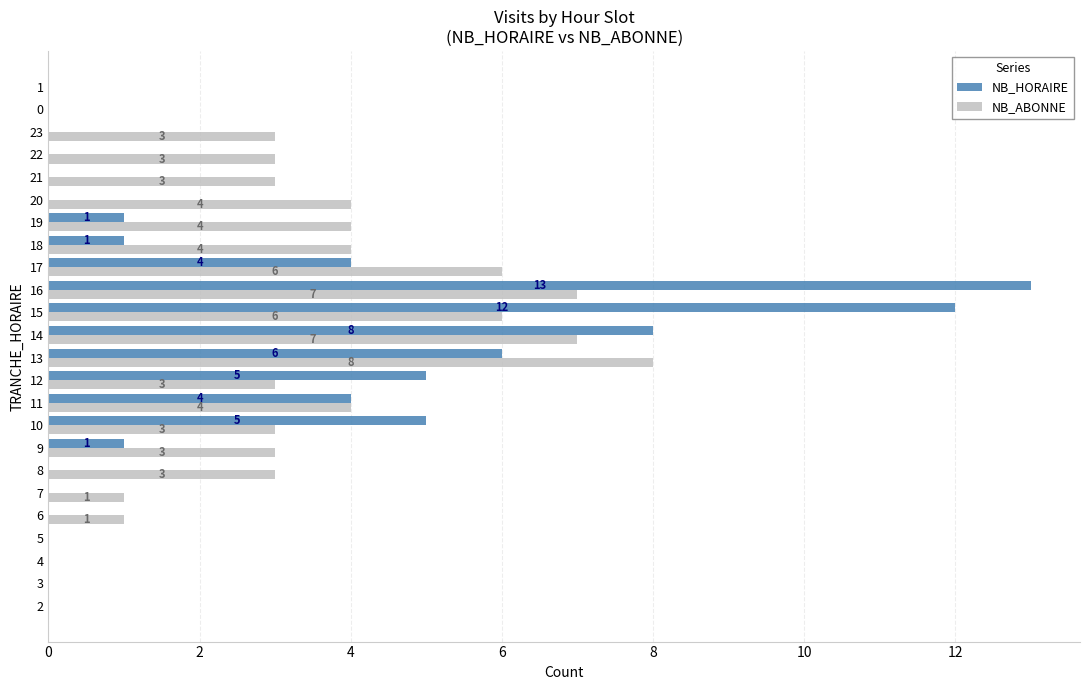

Which series has the largest total across all categories?

NB_ABONNE